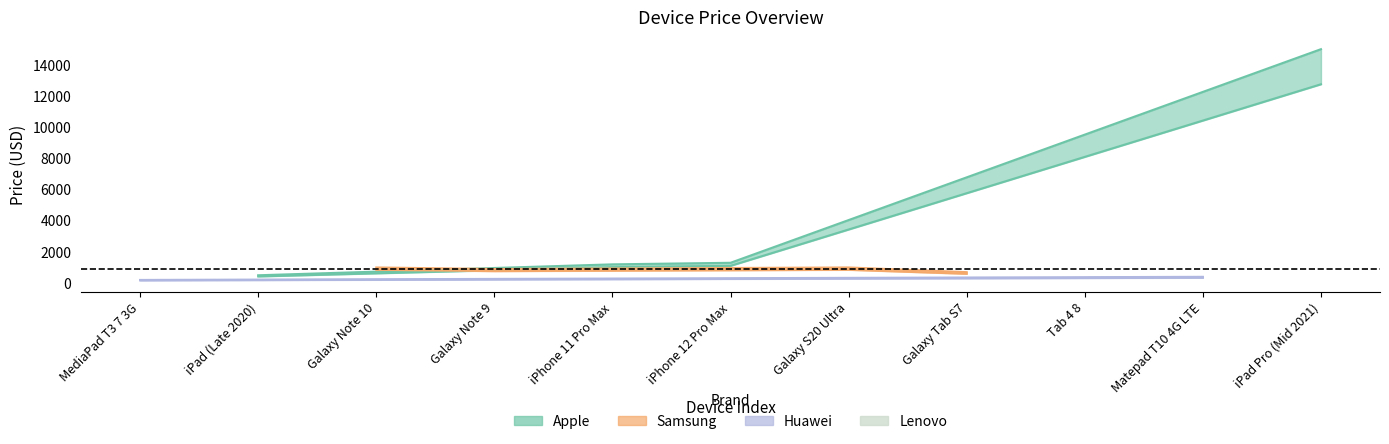

Which label corresponds to the smallest value in the chart?

MediaPad T3 7 3G